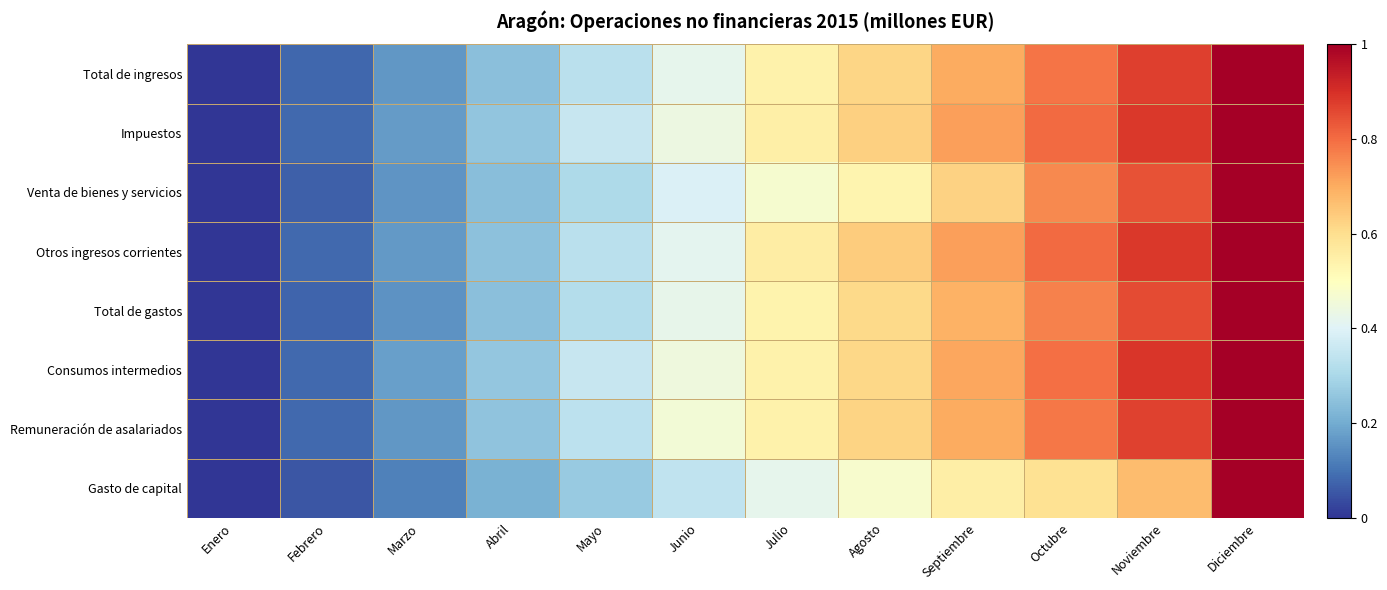

Which series changed the most between Agosto and Octubre?

Venta de bienes y servicios